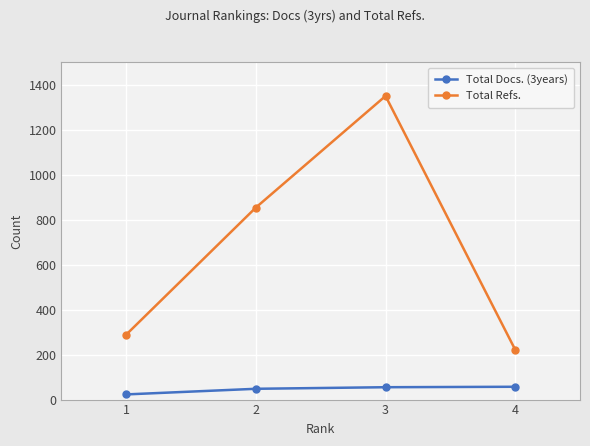

Is it true that Total Refs. equals 440 at 1?

False